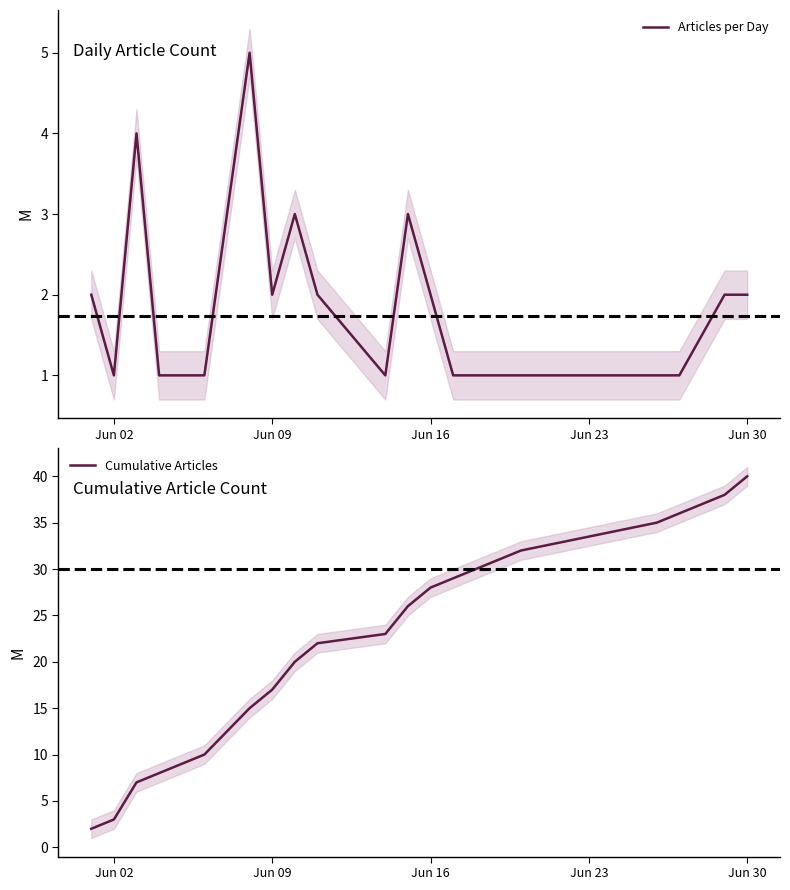

How many data points does each series have?

23